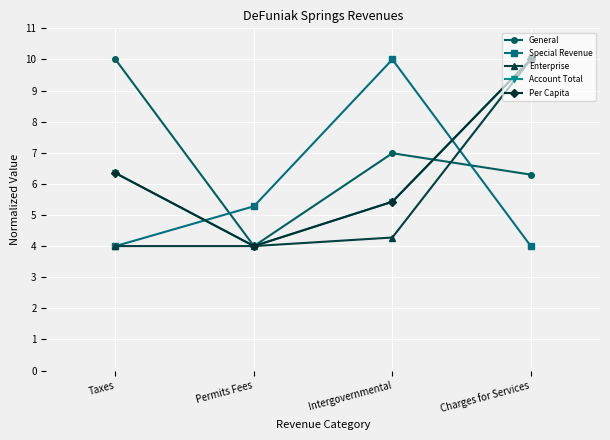

List the labels in order of General value, smallest first.

Permits Fees, Charges for Services, Intergovernmental, Taxes